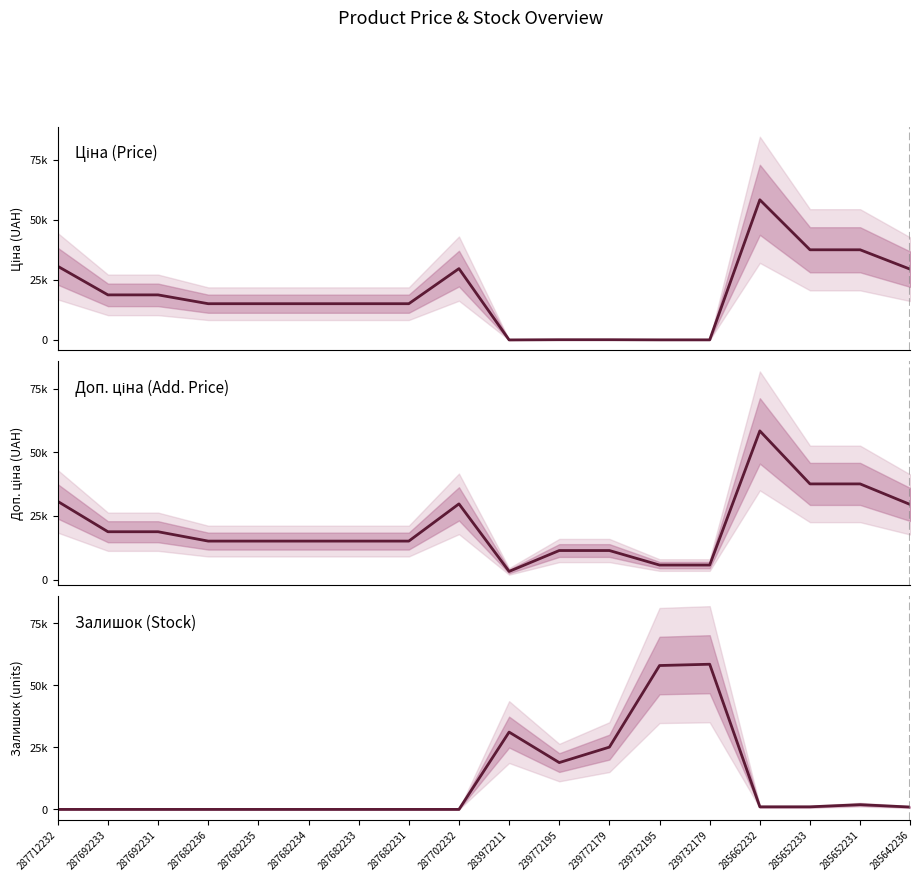

What is the total value across all series at 285642236?

59933.7